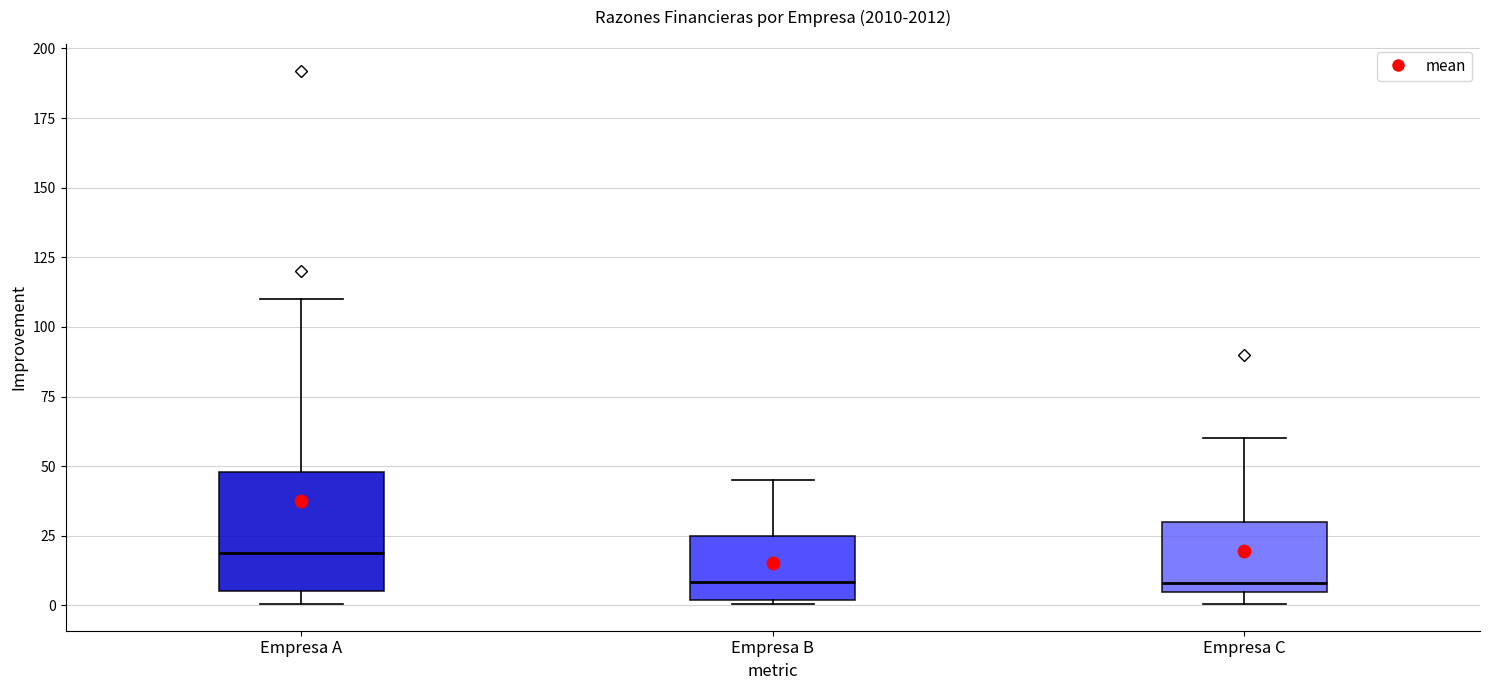

Which box is the tallest, from its lower edge to its upper edge?

Empresa A